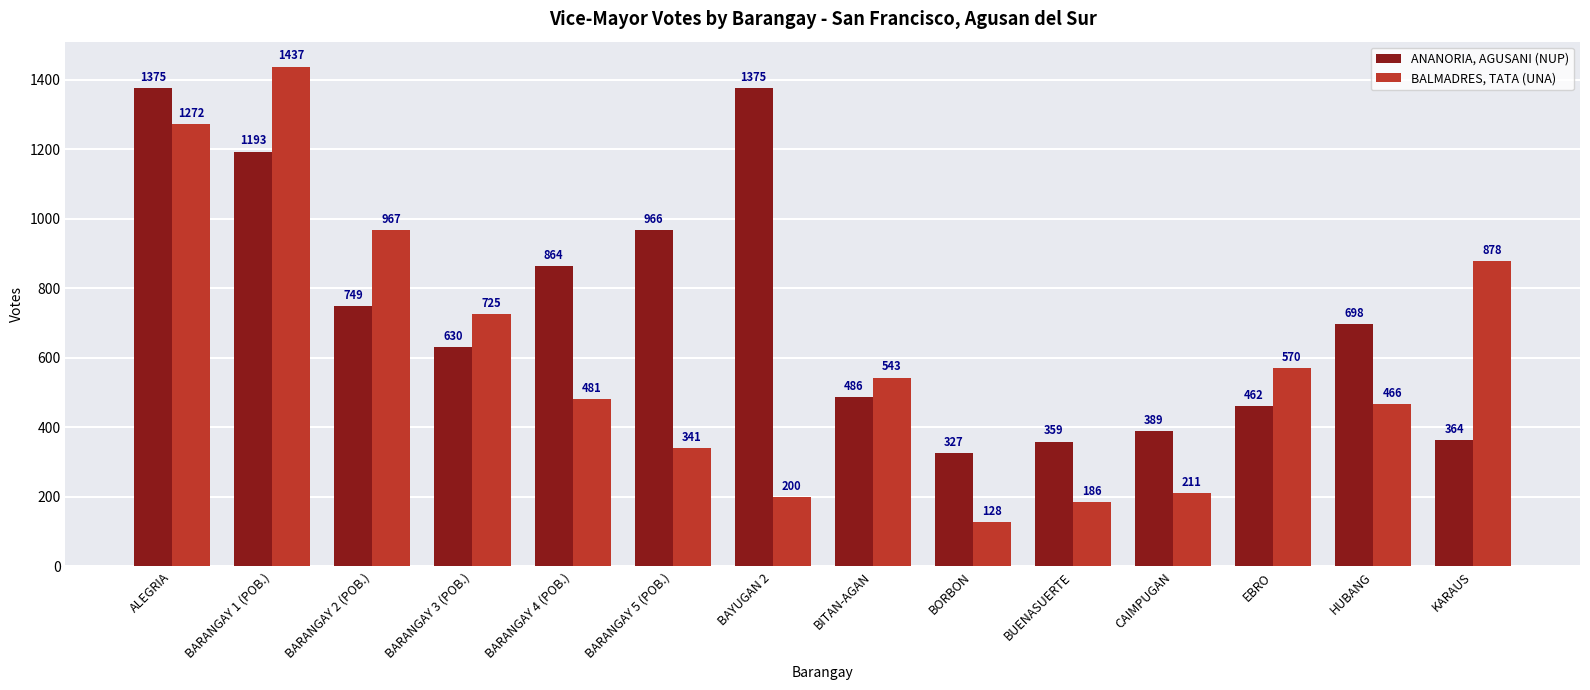

What are all the series names shown in the legend?

ANANORIA, AGUSANI (NUP), BALMADRES, TATA (UNA)